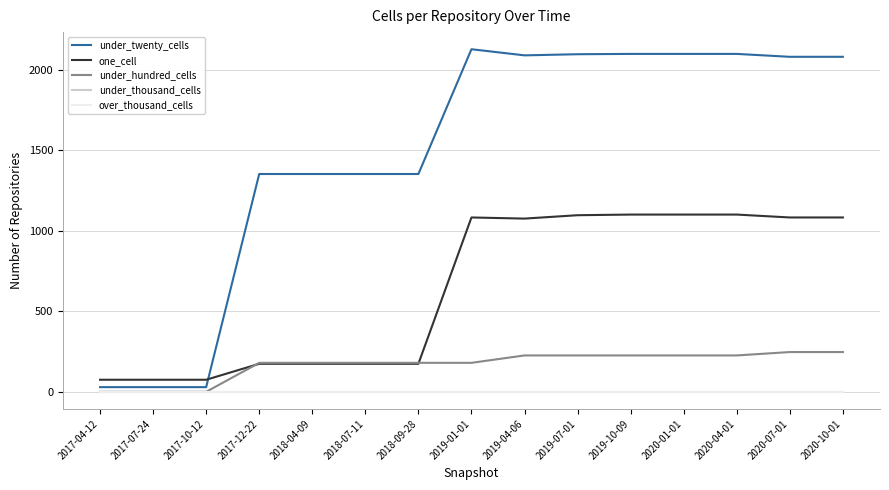

Is this an area chart (filled region under the line)?

No